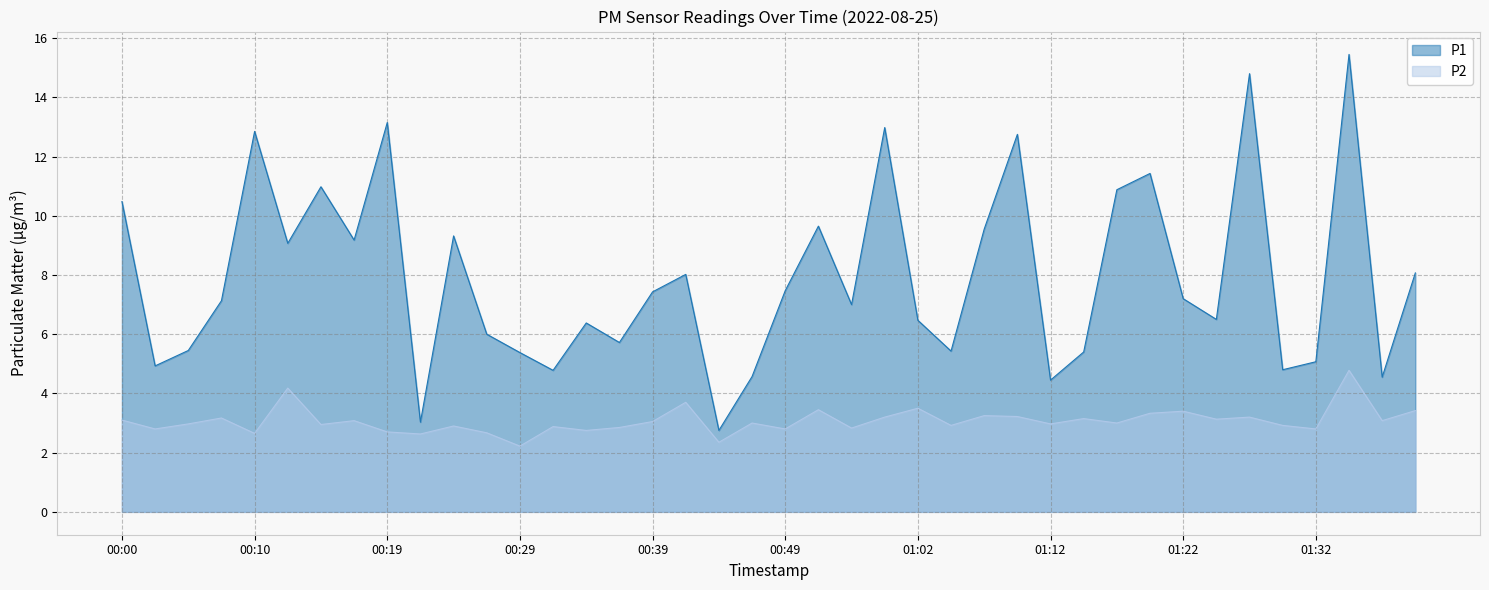

At which category does P2 reach its first local valley?

00:02